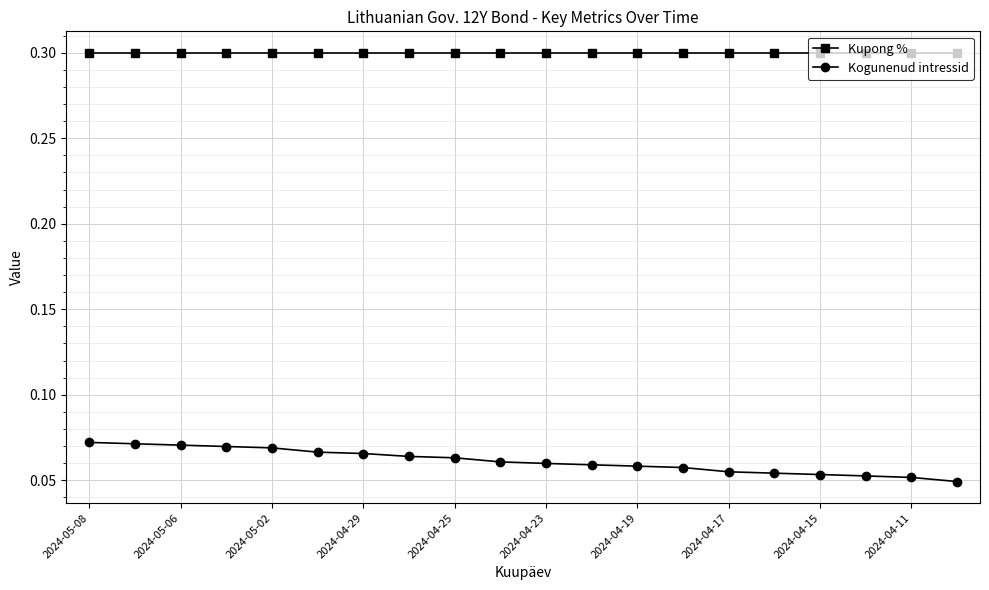

Which series has the widest spread of values?

Kogunenud intressid